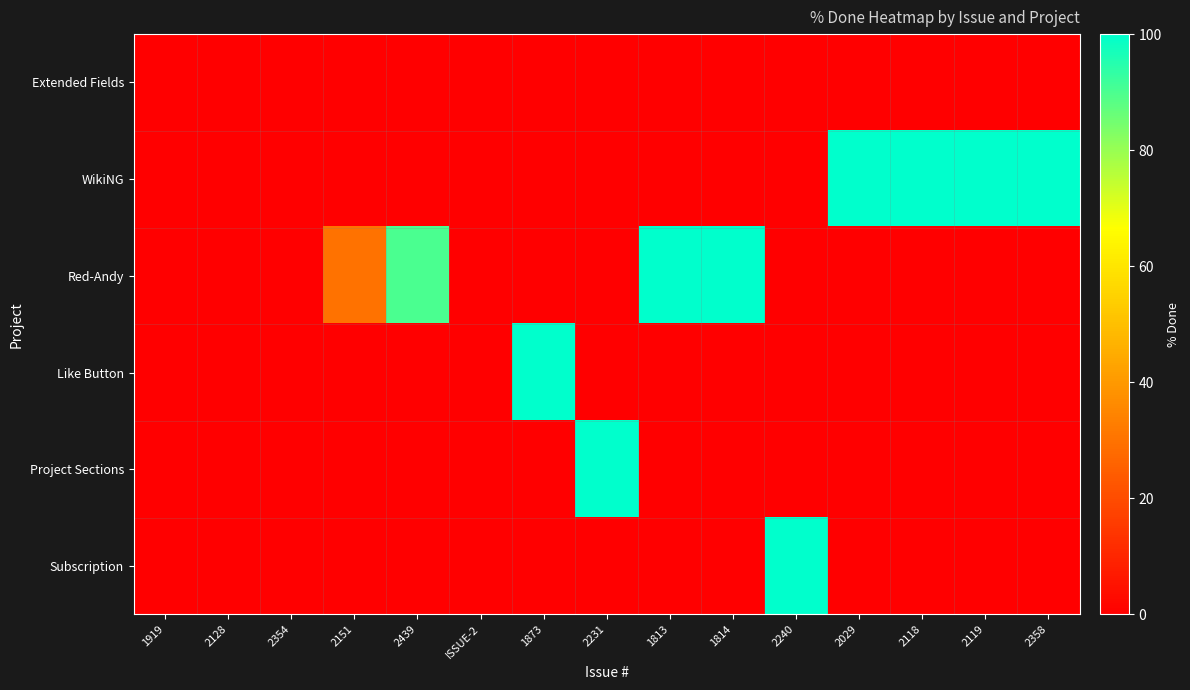

Reading right to left, what are all the values shown in this chart?

Extended Fields: 2358=0	2119=0	2118=0	2029=0	2240=0	1814=0	1813=0	2231=0	1873=0	ISSUE-2=0	2439=0	2151=0	2354=0	2128=0	1919=0
WikiNG: 2358=100	2119=100	2118=100	2029=100	2240=0	1814=0	1813=0	2231=0	1873=0	ISSUE-2=0	2439=0	2151=0	2354=0	2128=0	1919=0
Red-Andy: 2358=0	2119=0	2118=0	2029=0	2240=0	1814=100	1813=100	2231=0	1873=0	ISSUE-2=0	2439=90	2151=30	2354=0	2128=0	1919=0
Like Button: 2358=0	2119=0	2118=0	2029=0	2240=0	1814=0	1813=0	2231=0	1873=100	ISSUE-2=0	2439=0	2151=0	2354=0	2128=0	1919=0
Project Sections: 2358=0	2119=0	2118=0	2029=0	2240=0	1814=0	1813=0	2231=100	1873=0	ISSUE-2=0	2439=0	2151=0	2354=0	2128=0	1919=0
Subscription: 2358=0	2119=0	2118=0	2029=0	2240=100	1814=0	1813=0	2231=0	1873=0	ISSUE-2=0	2439=0	2151=0	2354=0	2128=0	1919=0